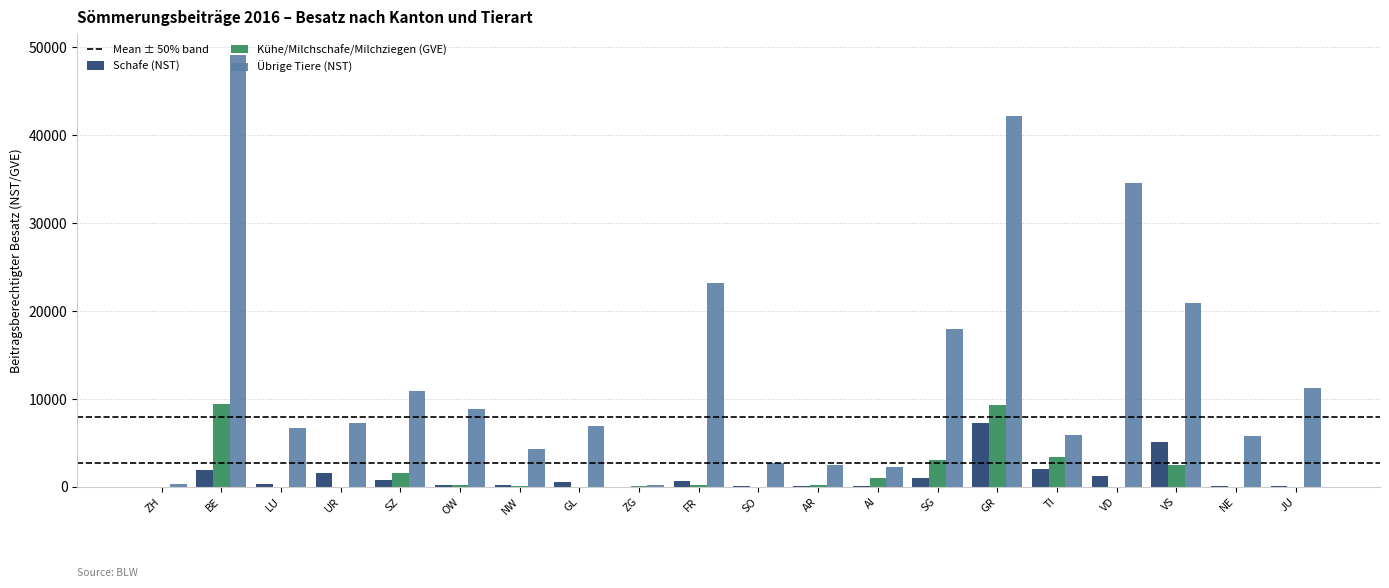

Between SZ and FR, which series saw the biggest shift?

Übrige Tiere (NST)